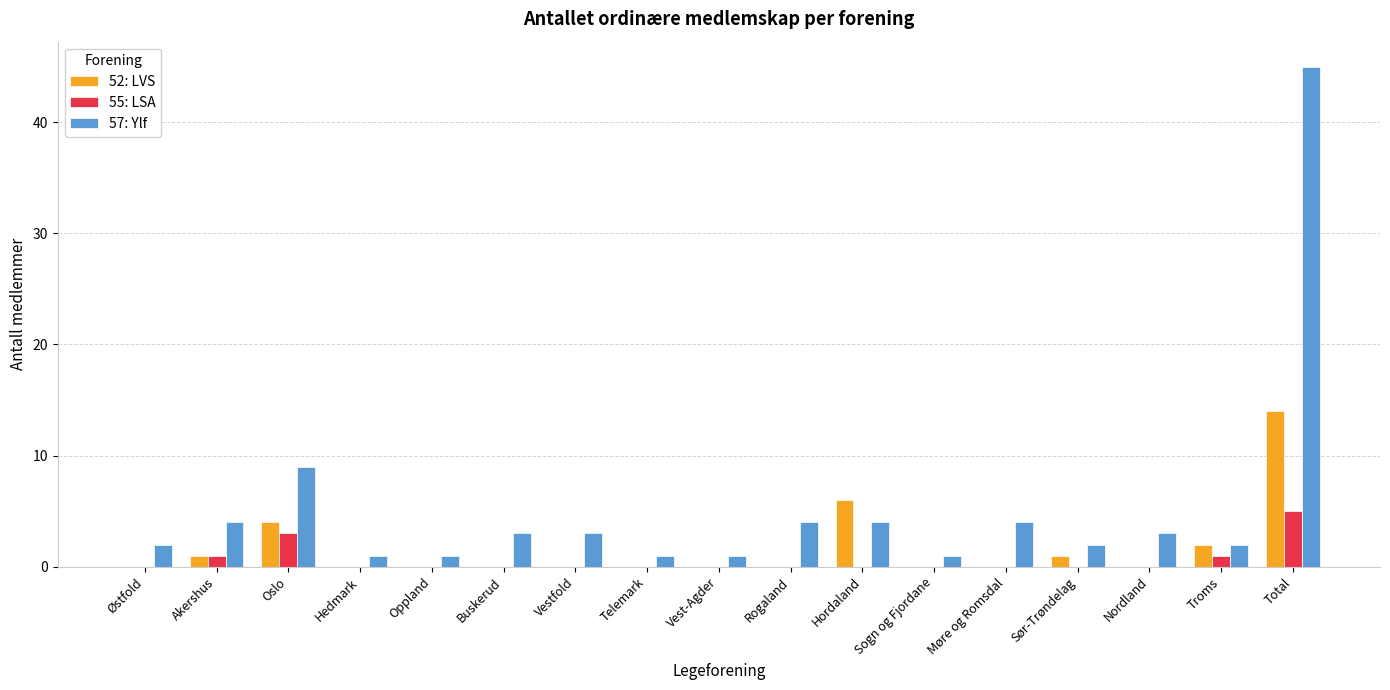

True or false: 55: LSA has a value of 3 at Oslo.

True